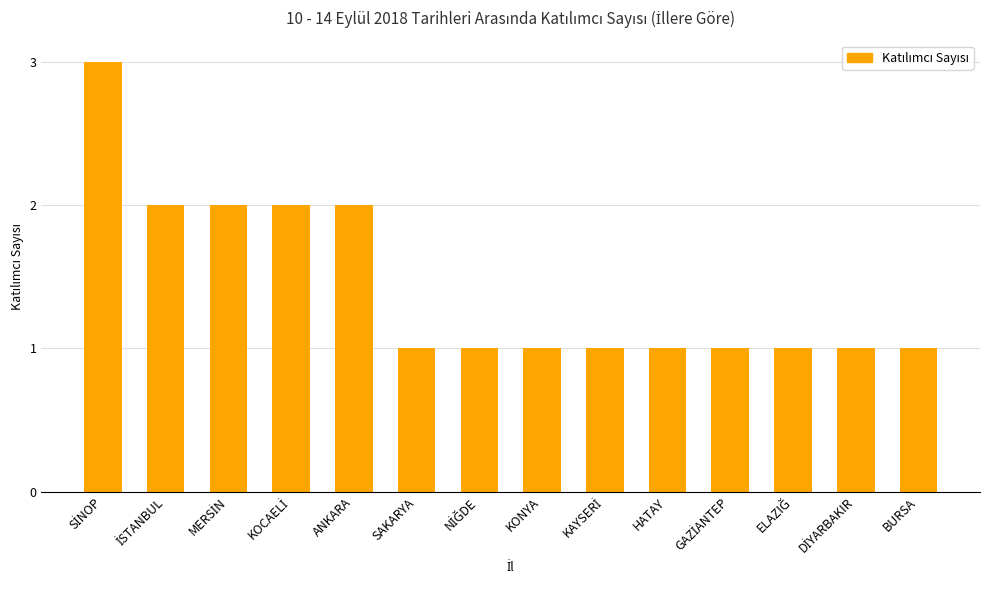

What is the average value?

1